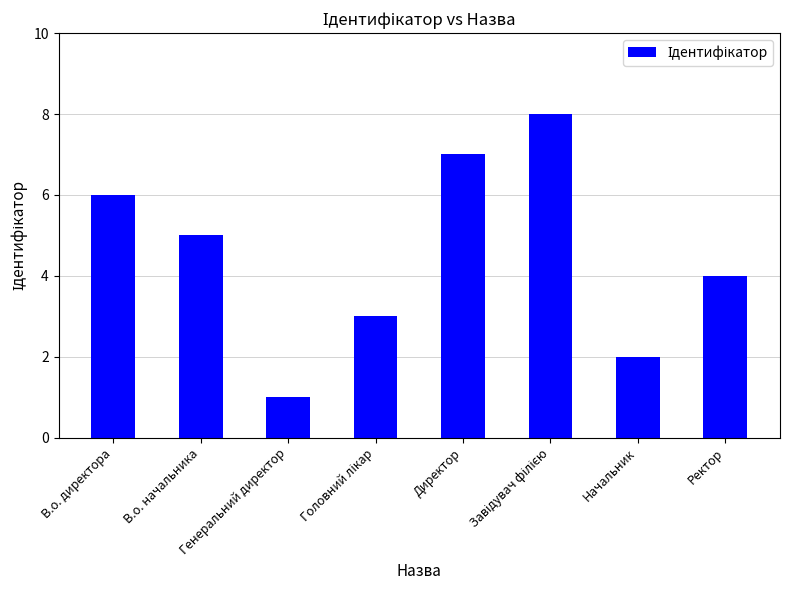

How many categories are shown in the chart?

8